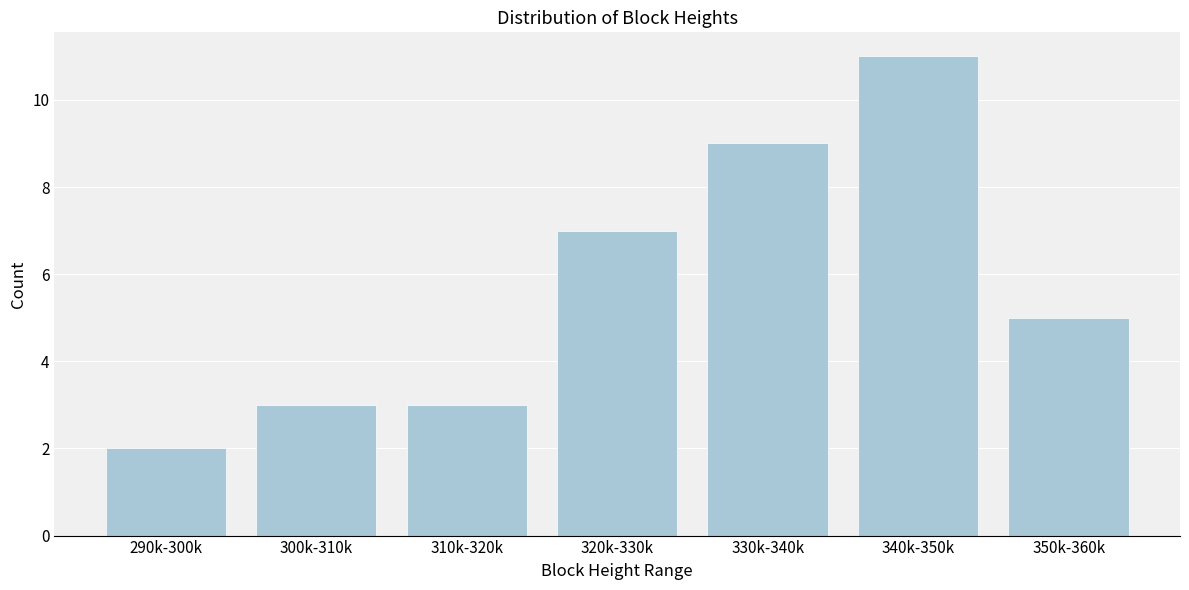

Reading left to right, extract all data points from this chart.

290k-300k=2	300k-310k=3	310k-320k=3	320k-330k=7	330k-340k=9	340k-350k=11	350k-360k=5